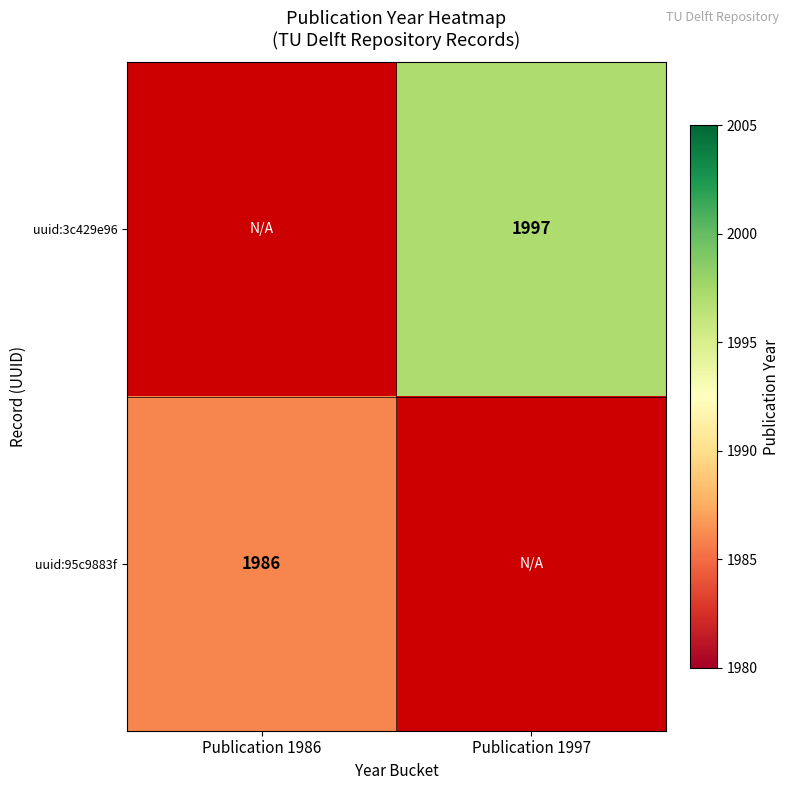

True or false: uuid:95c9883f has a value of 1986 at Publication 1986.

True